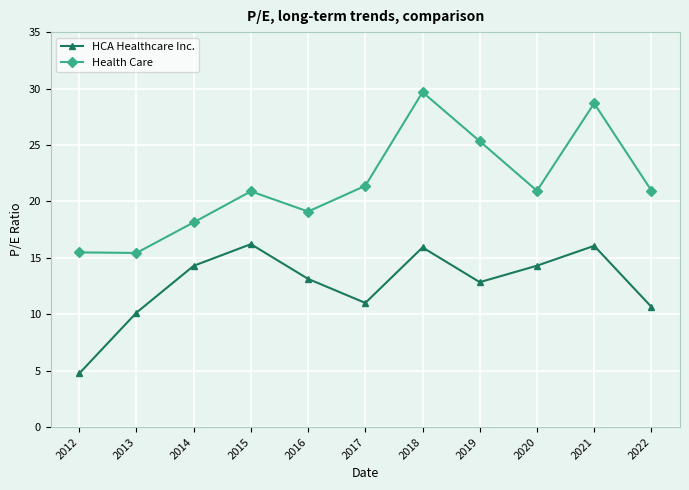

At 2012, list the series in order from largest to smallest.

Health Care, HCA Healthcare Inc.